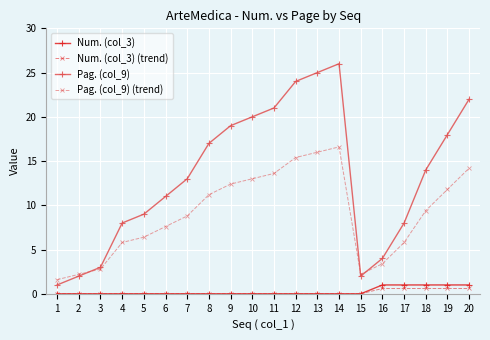

What is the total value across all series at 2?

4.2